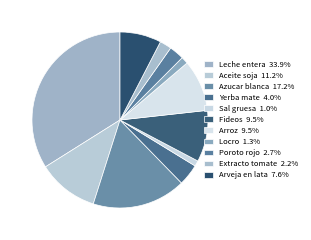

Does any single category account for the majority?

No